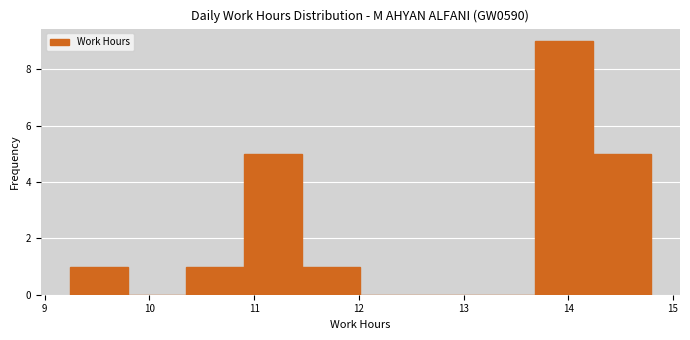

Which range on the x-axis has the tallest bar?

13.7 to 14.2